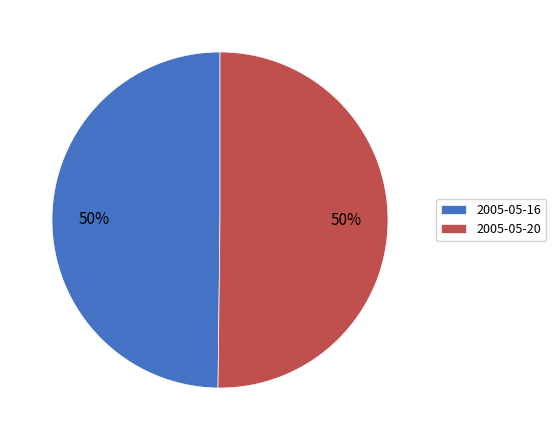

Is the sum of 2005-05-20 and 2005-05-16 greater than half?

Yes